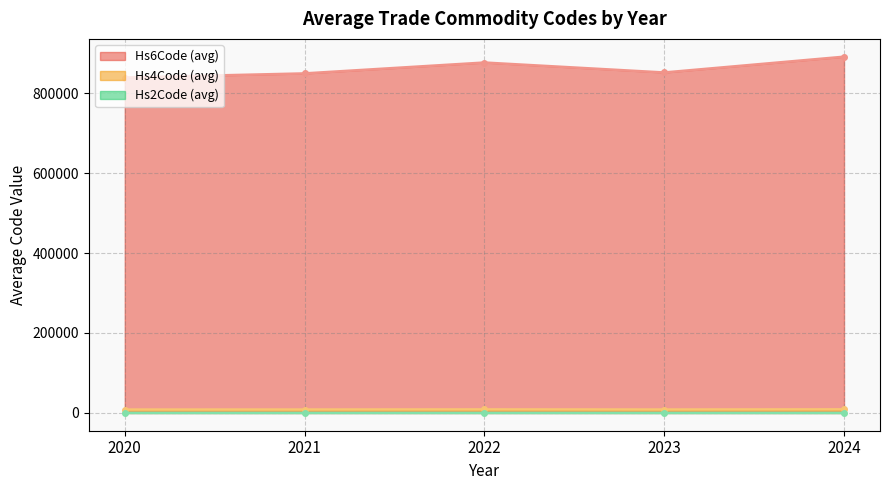

True or false: Hs2Code_mean and Hs4Code_mean cross at least once.

False